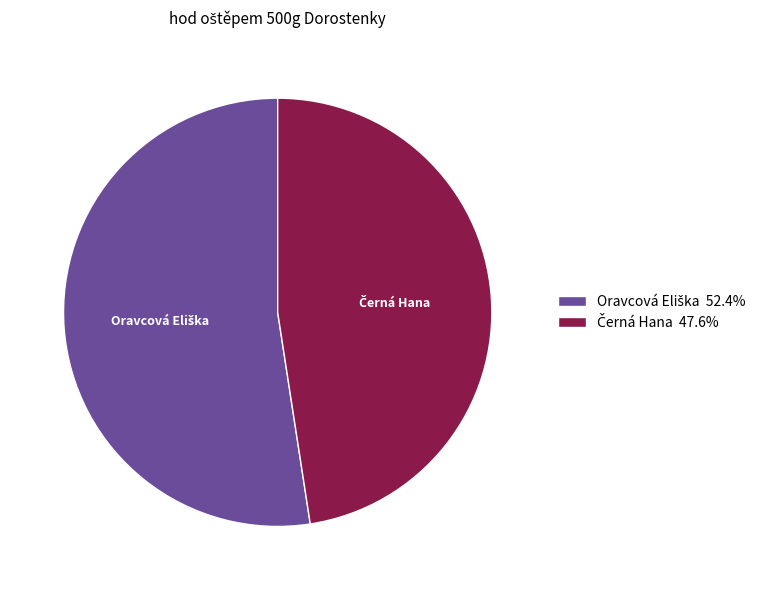

Is there a majority slice in this chart?

Yes